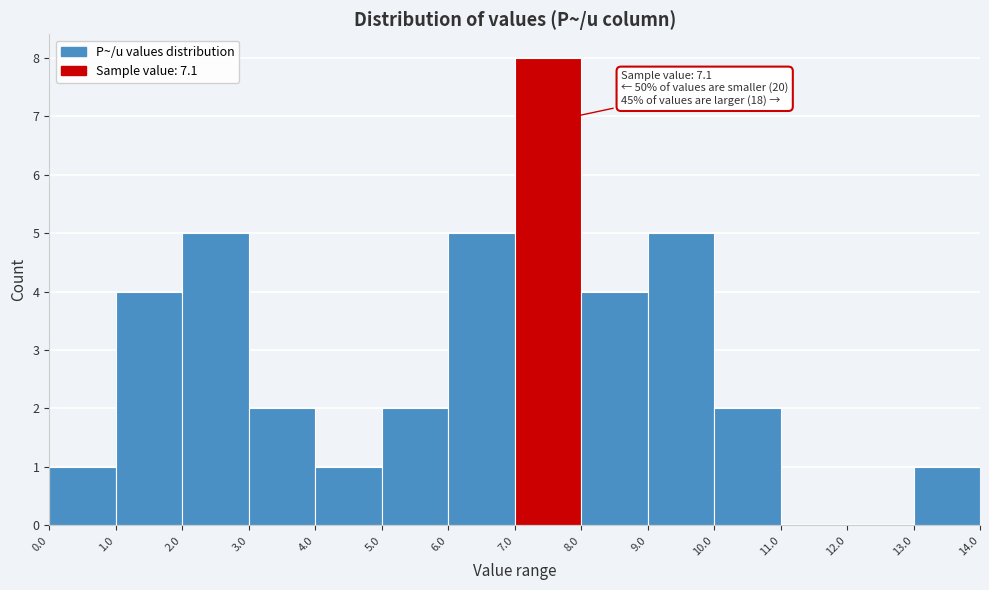

Over which range of the x-axis is the bar tallest?

7.0 to 8.0